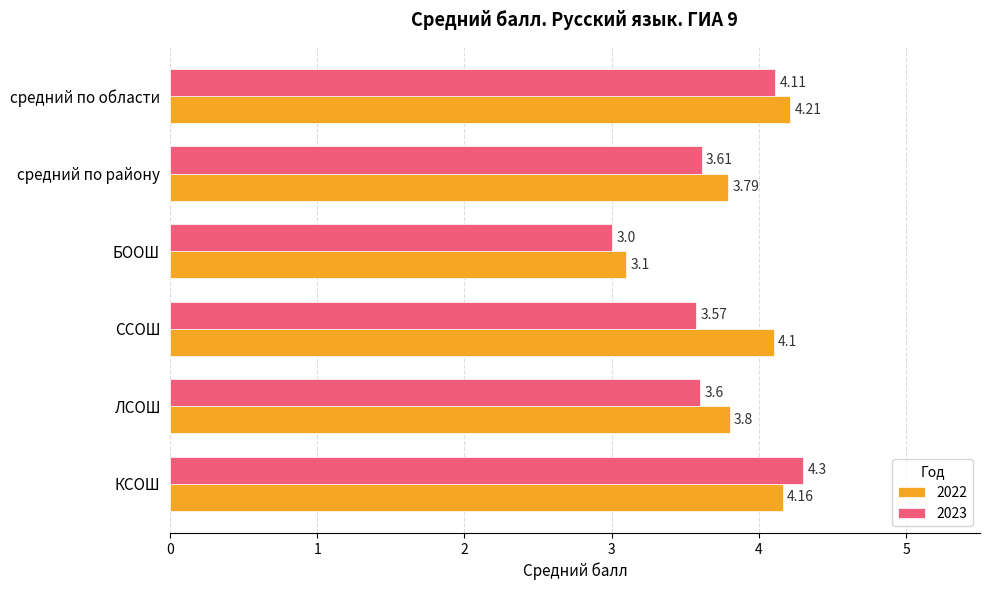

How many series are shown in this chart?

2